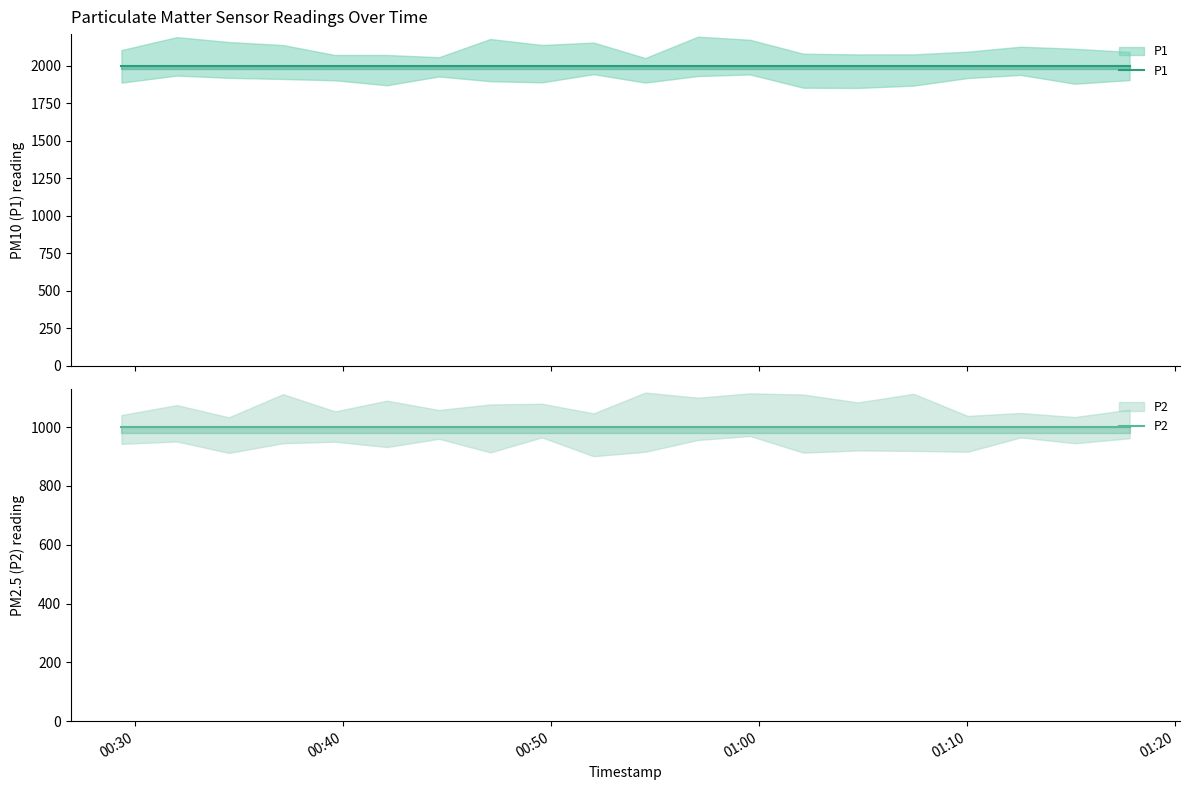

How many lines are shown in the chart?

2